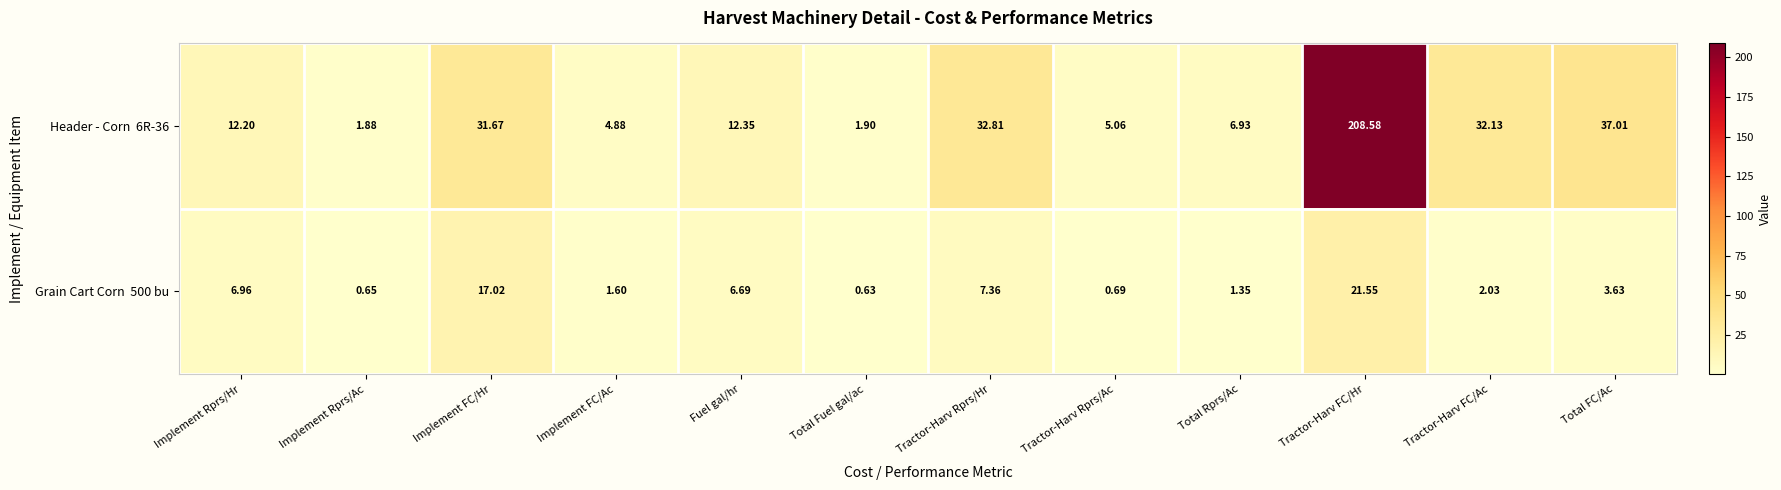

Which category has the lowest value across all series?

Total Fuel gal/ac